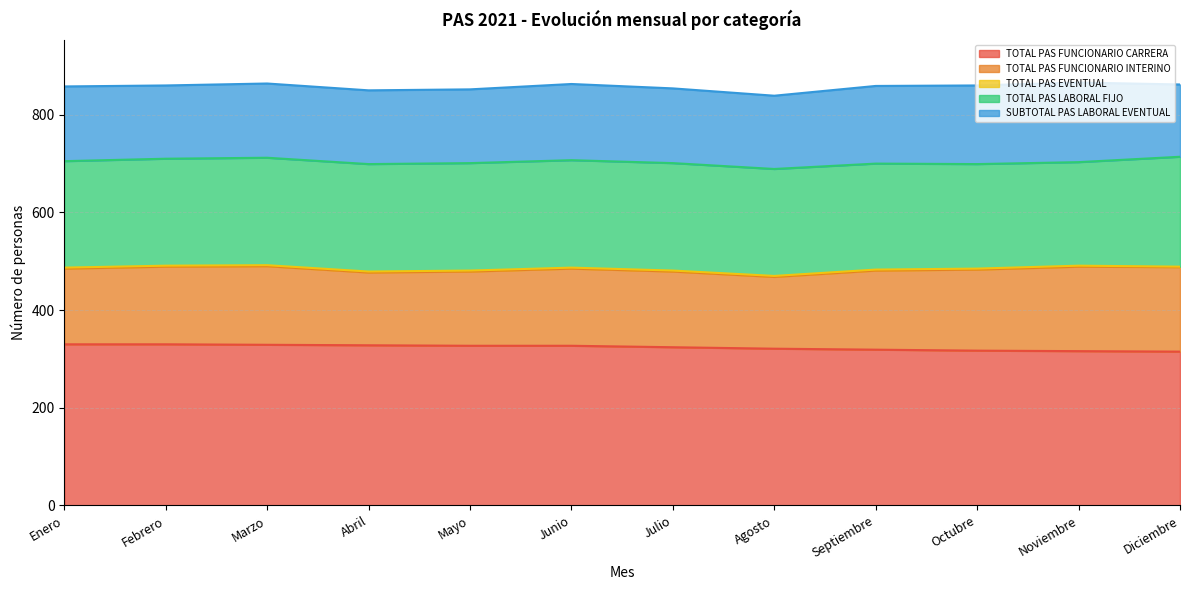

How many values in the TOTAL PAS FUNCIONARIO INTERINO series are below 159?

6